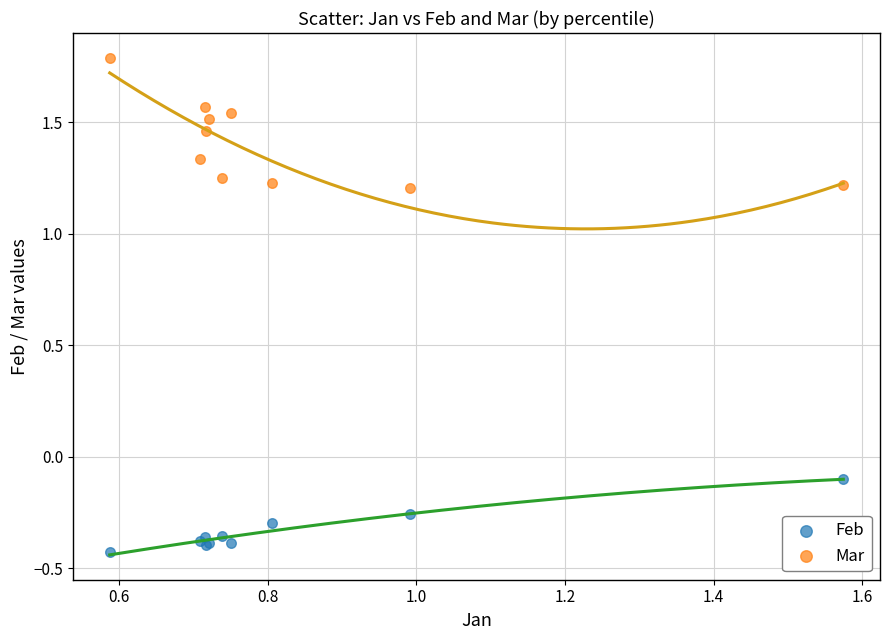

Which series reaches the maximum Y coordinate?

Mar